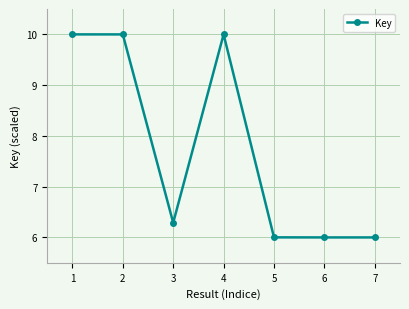

True or false: there are more than 0 points higher than both neighbors.

True